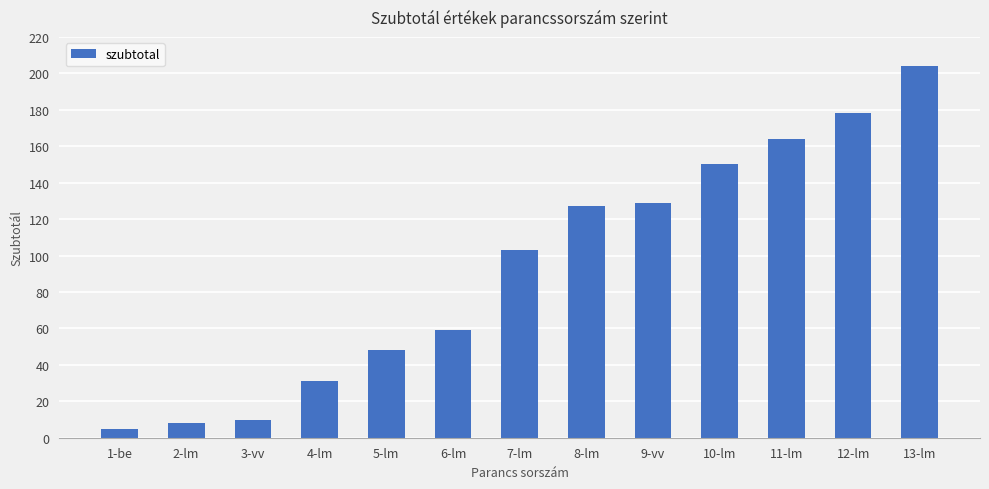

Between 8-lm and 3-vv, which is larger?

8-lm